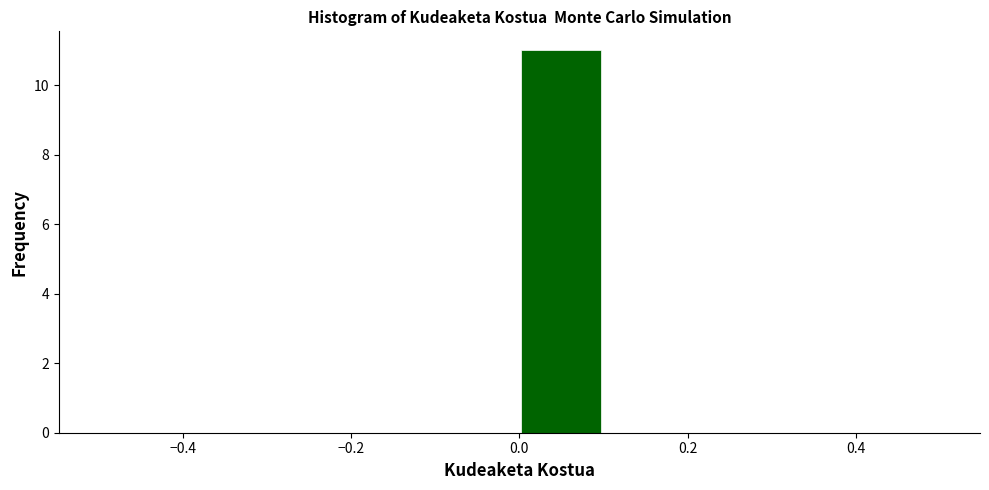

What is the height of the bar covering 0.0 to 0.1 on the x-axis? The values are not printed on the chart, so give them approximately, as read against the axis.

11